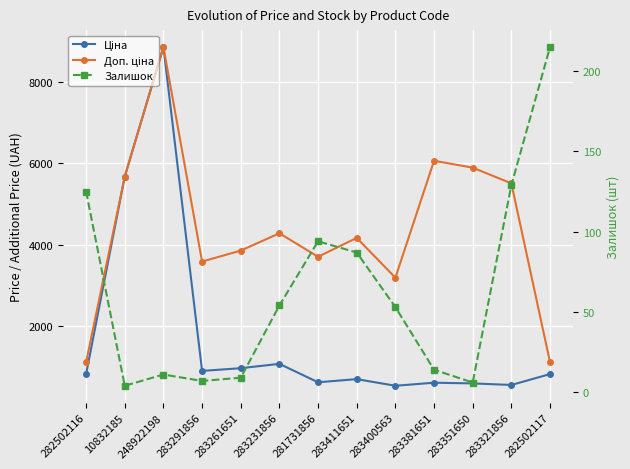

What is the smallest value displayed?

4.0